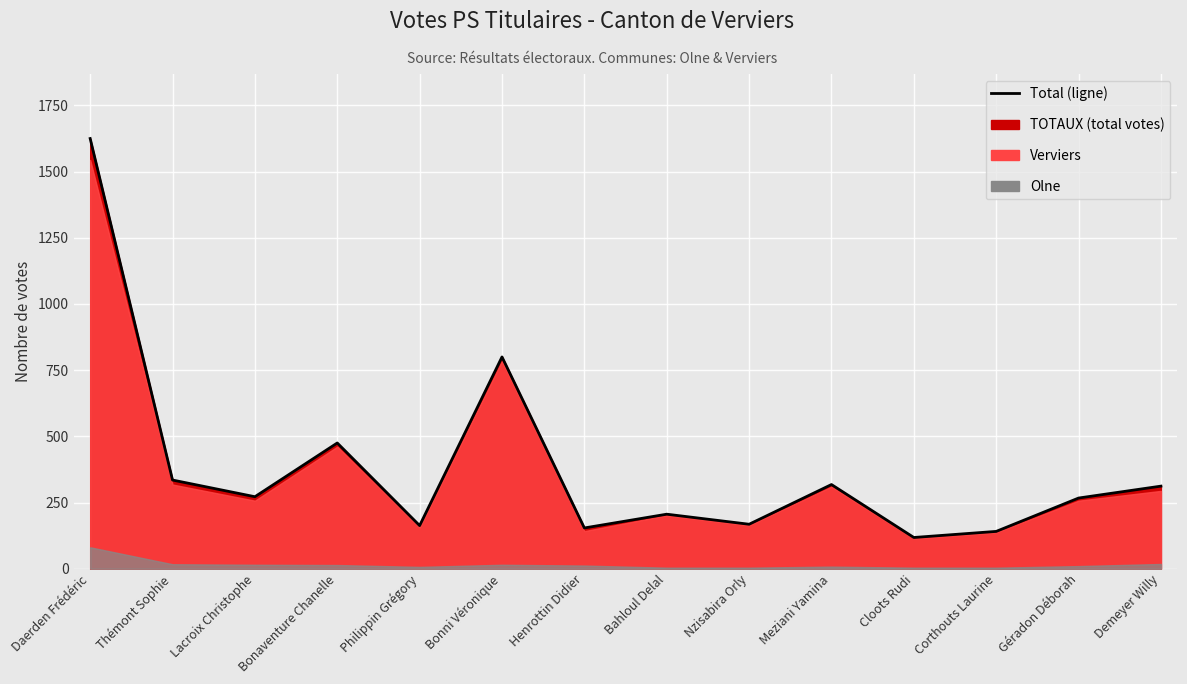

Where is the data nearest to the value 871?

Bonni Véronique